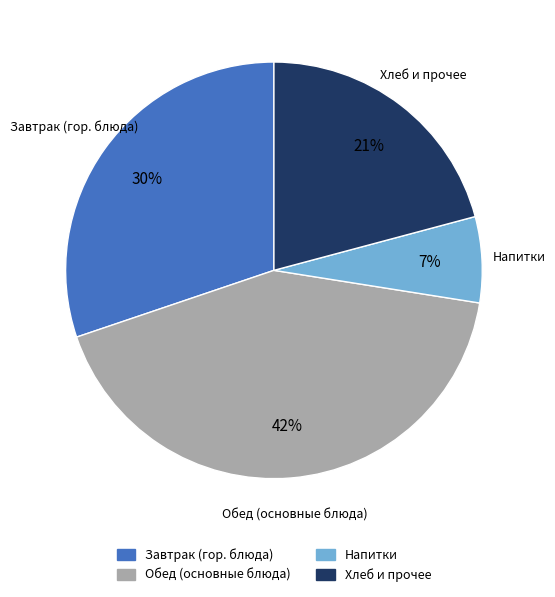

To the nearest percent, what portion does Напитки represent?

7%